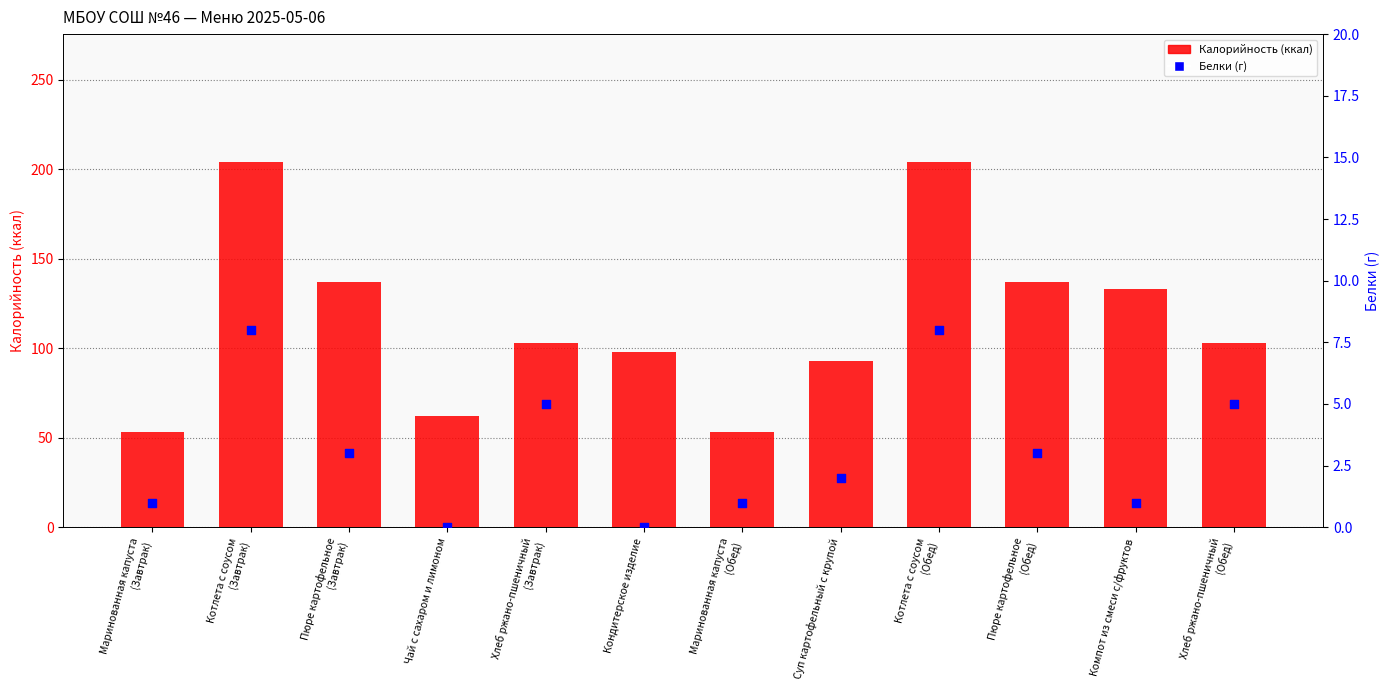

Which series reaches the minimum Y coordinate?

Белки (г)